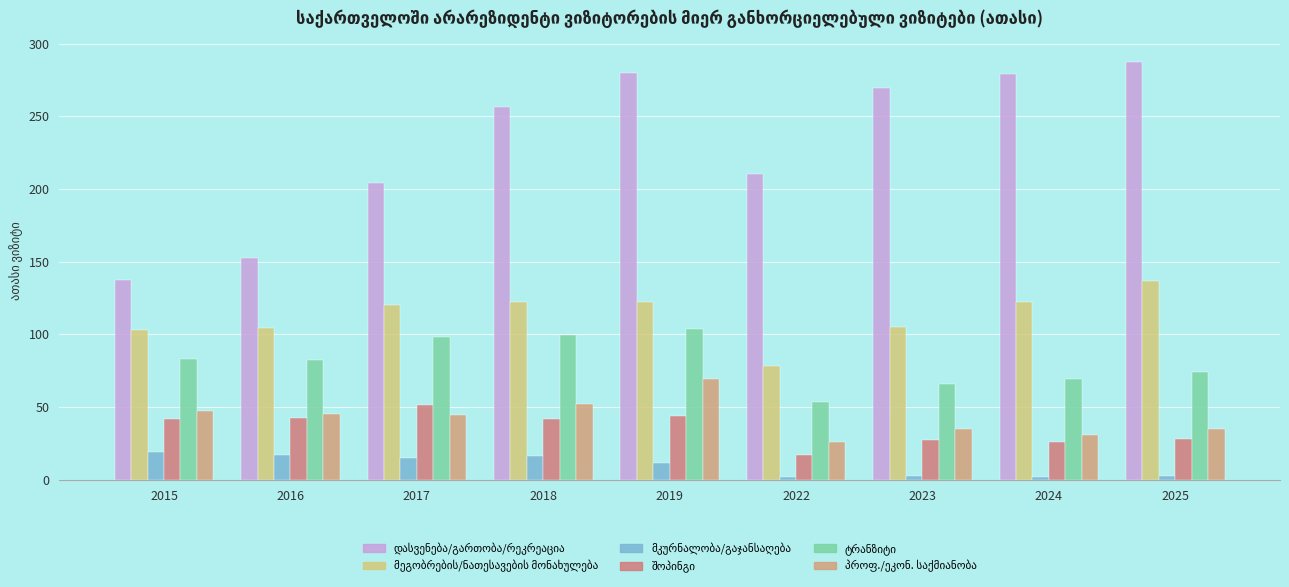

At which category does the chart reach its peak across all series?

2025